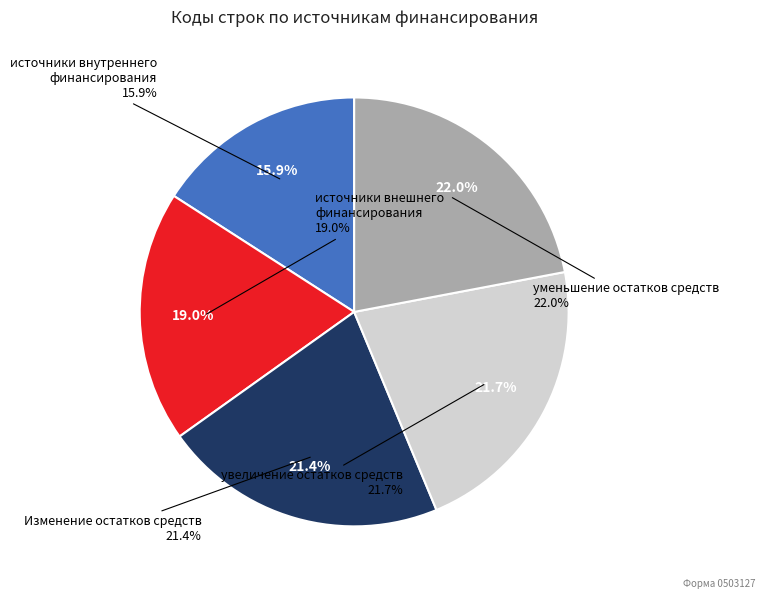

To the nearest percent, what is the difference between the largest and smallest slice percentages?

6%